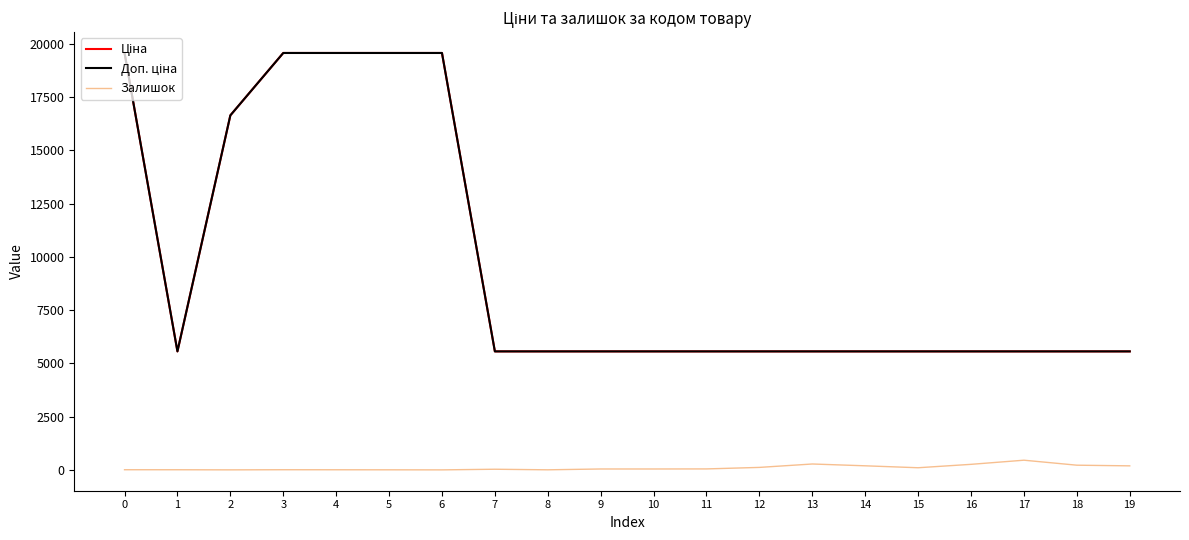

Does the chart have visible grid lines?

No